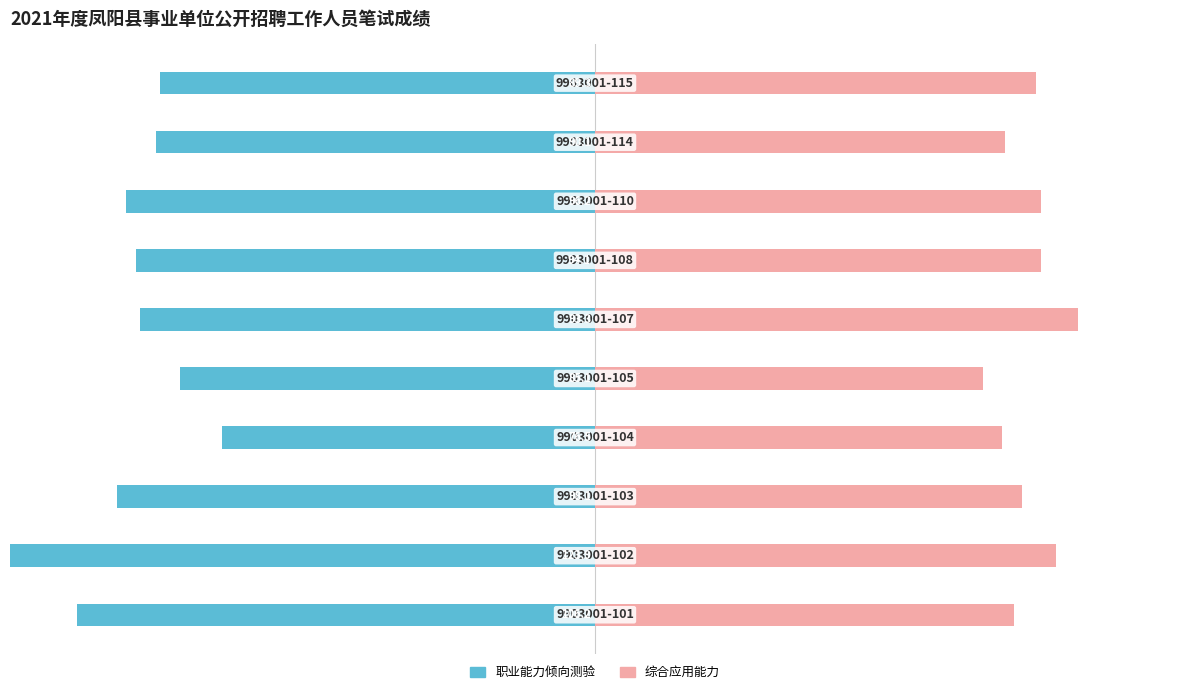

What is the maximum value shown in the chart?

66.0